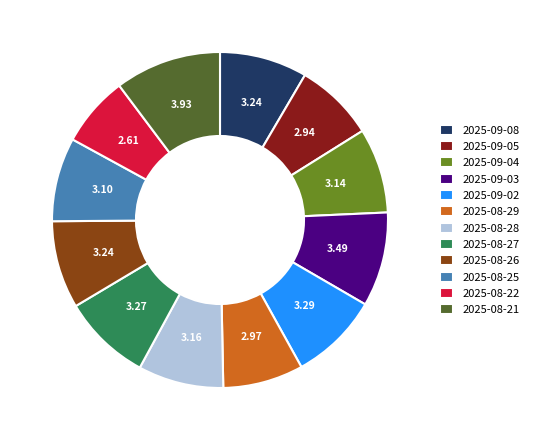

True or false: 2025-09-03 accounts for 9% of the total.

True